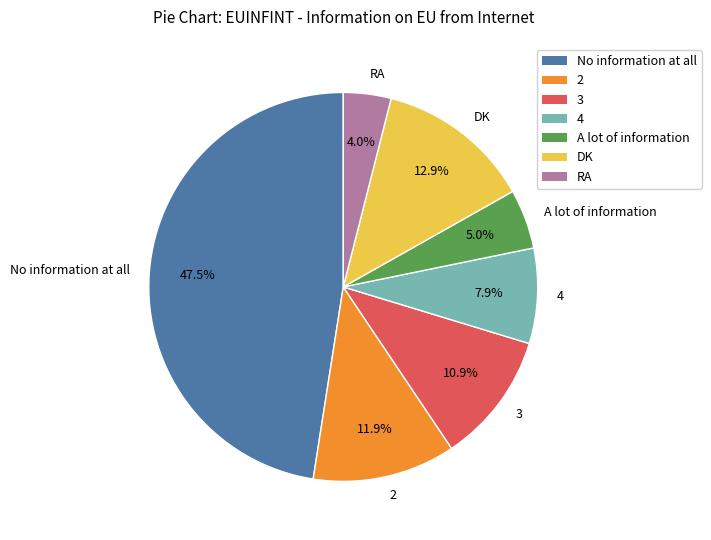

Which category has the smallest portion of the pie?

RA